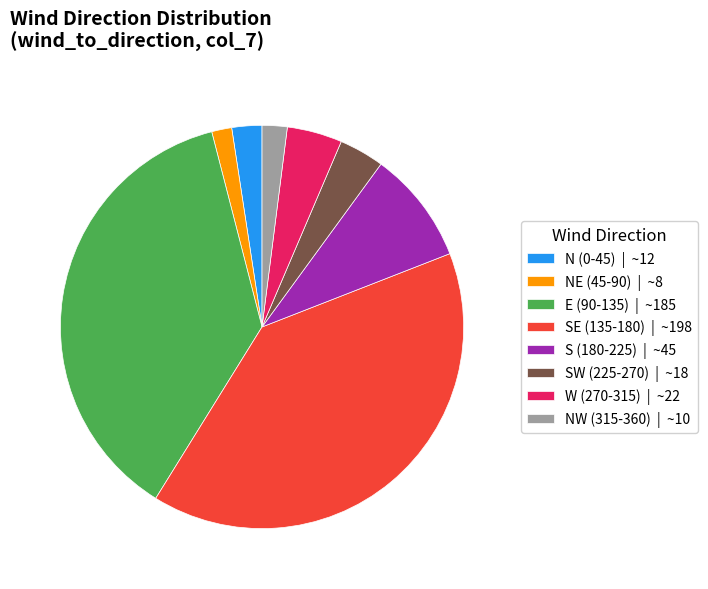

Count the number of slices in the pie.

8